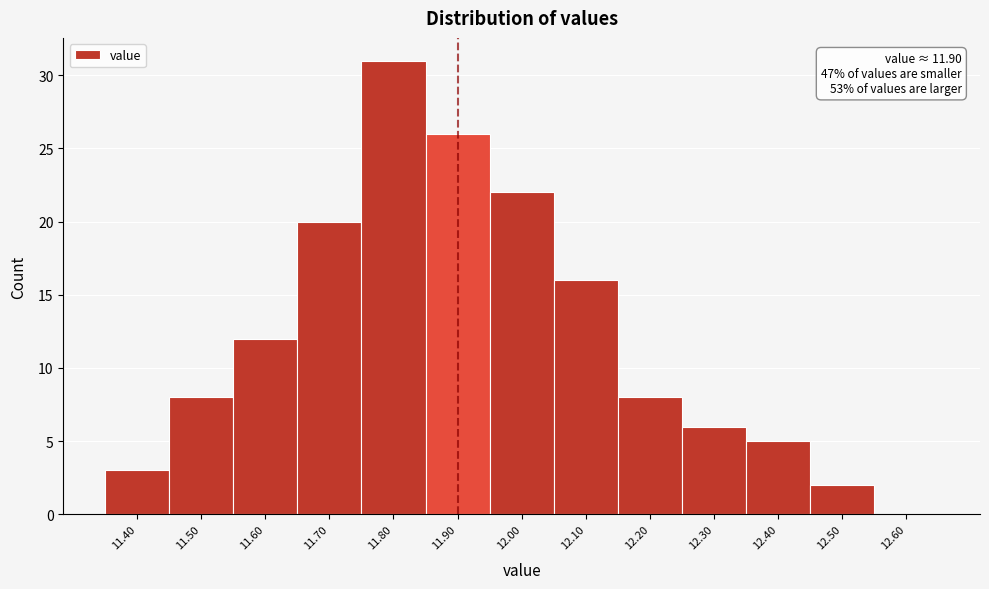

Which range on the x-axis has the tallest bar?

11.75 to 11.85